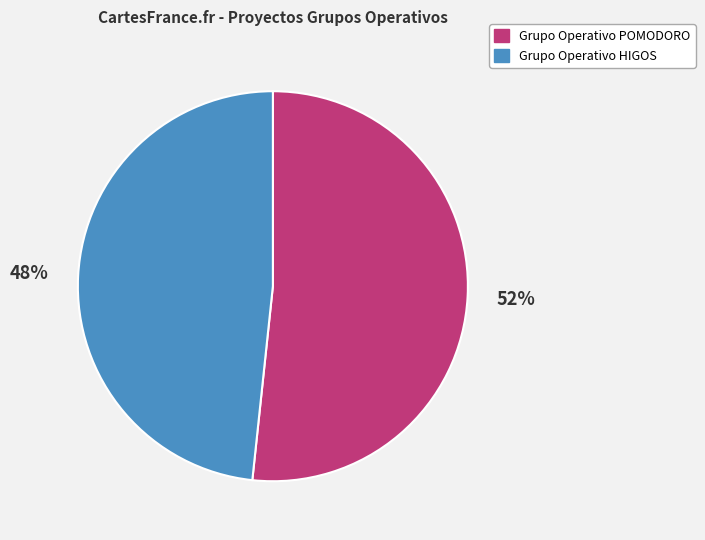

Does Grupo Operativo POMODORO account for over 50% of the chart?

Yes